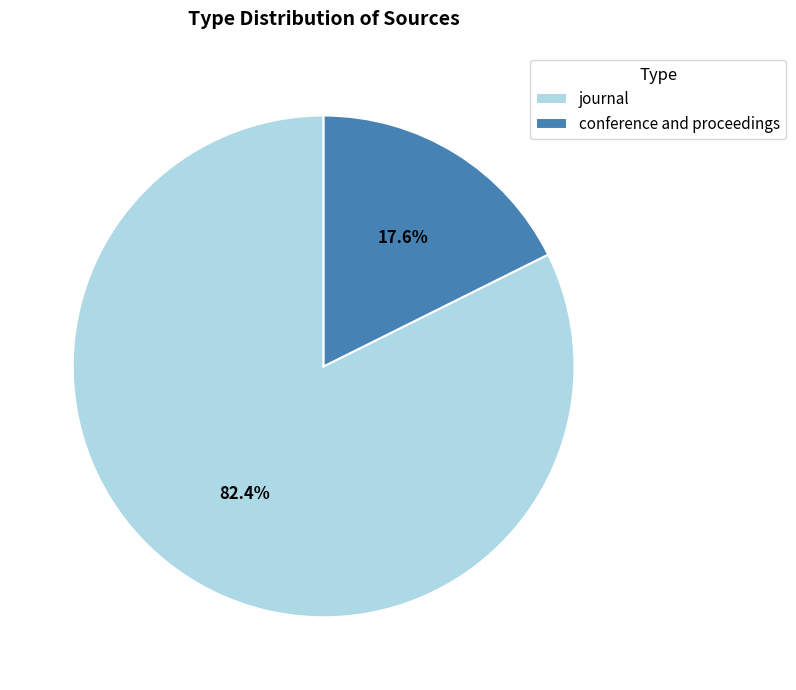

Is the sum of conference and proceedings and journal greater than half?

Yes